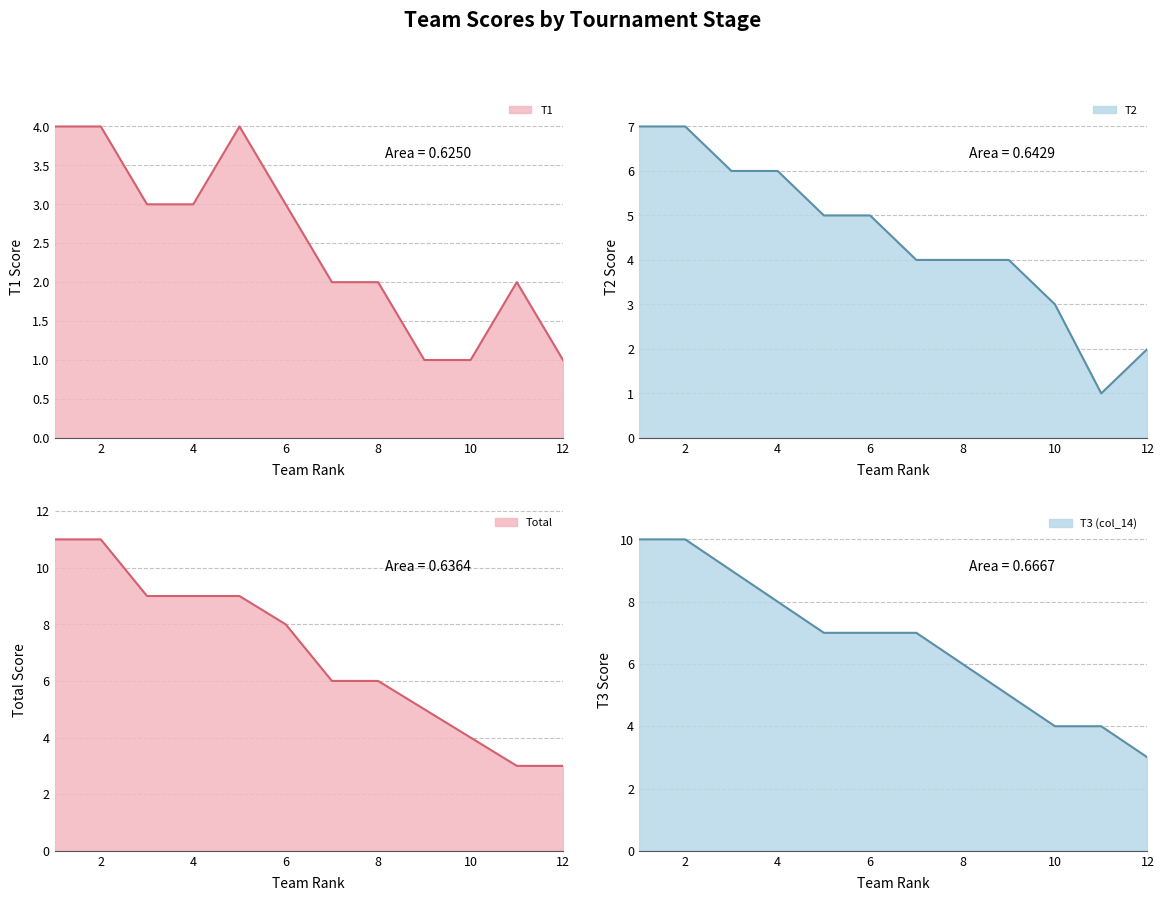

Rank the series at 7 from lowest to highest value.

T1, T2, Total, col_14